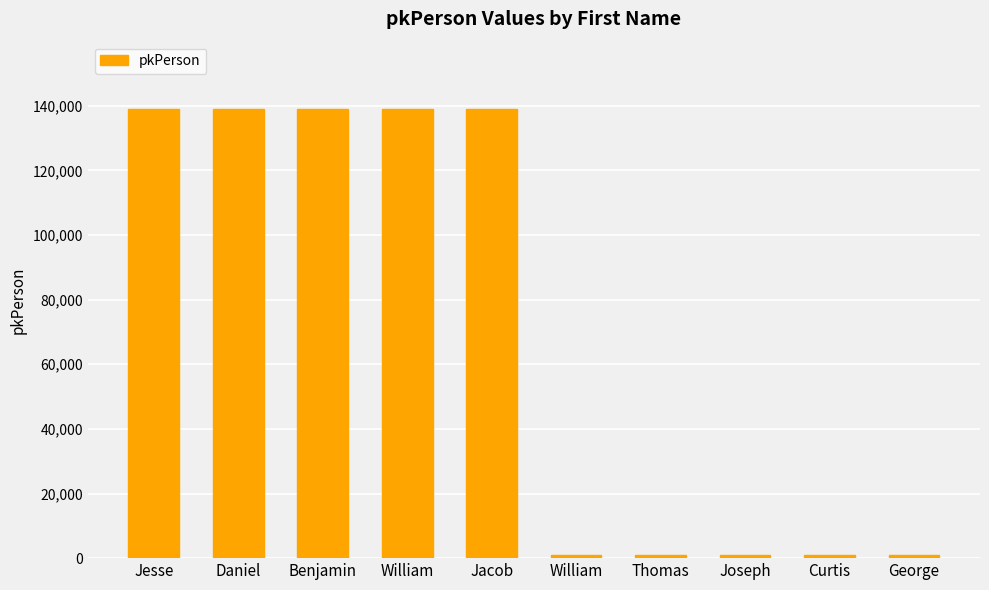

At which category does the chart reach its peak across all series?

Jacob